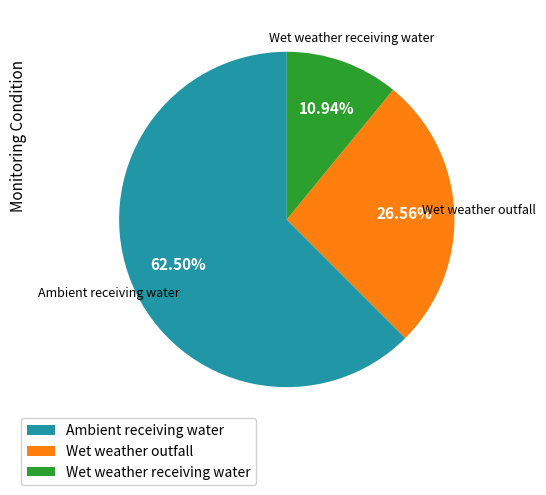

Rank the categories by value from lowest to highest.

Wet weather receiving water, Wet weather outfall, Ambient receiving water